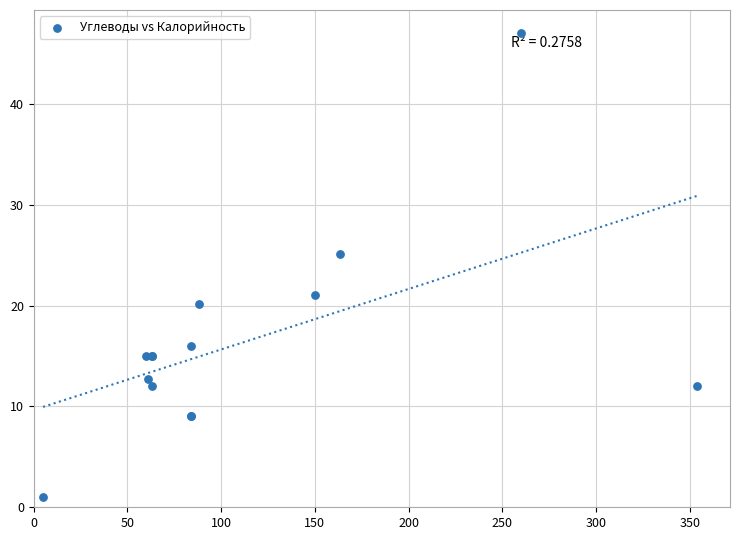

What Y value in the scatter plot is closest to 24?

25.1